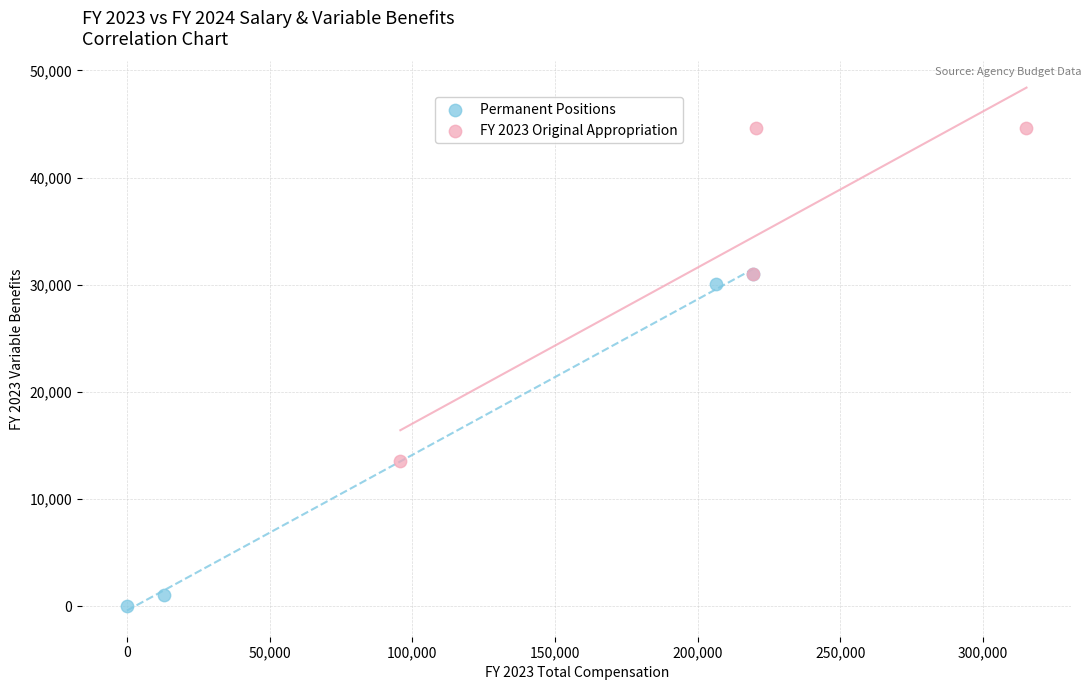

Which series contains the highest Y value?

FY 2023 Original Appropriation